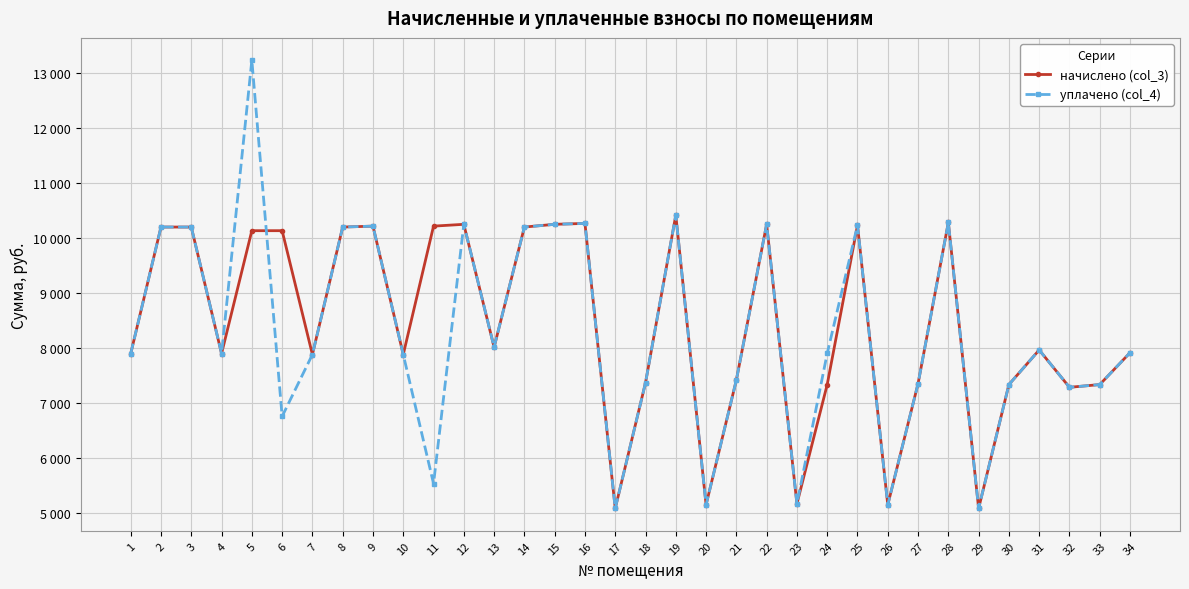

How many interior local valleys does the уплачено (col_4) series have?

10